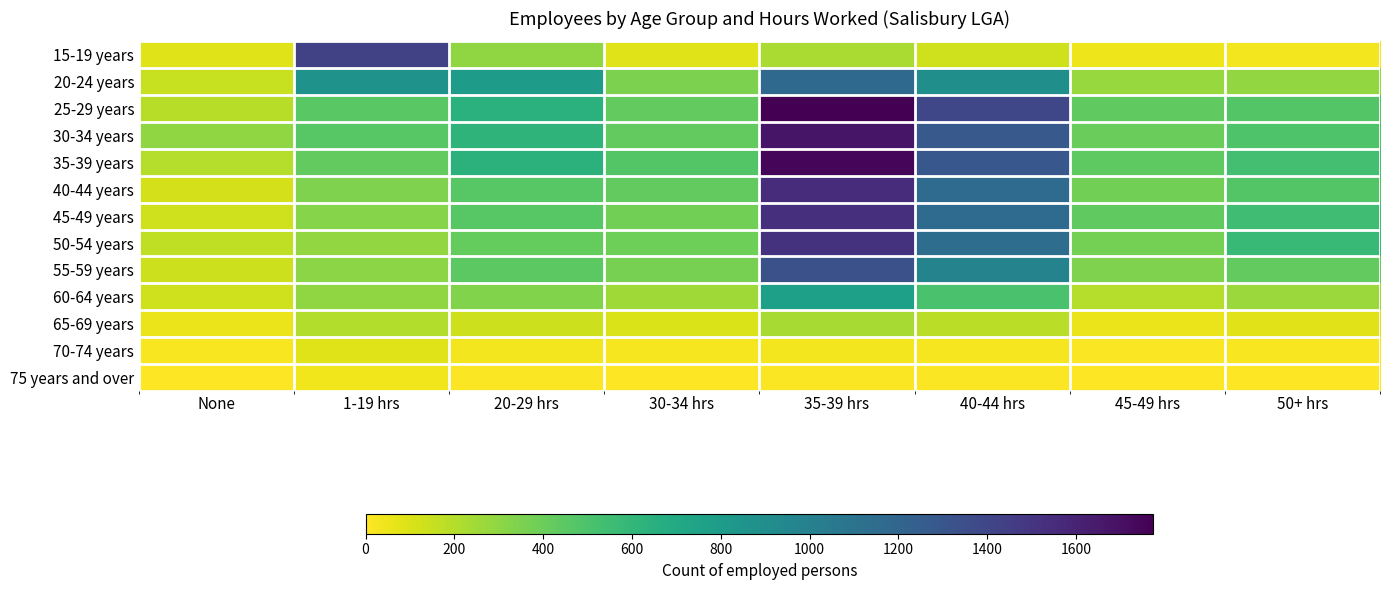

How many data points does each series have?

8